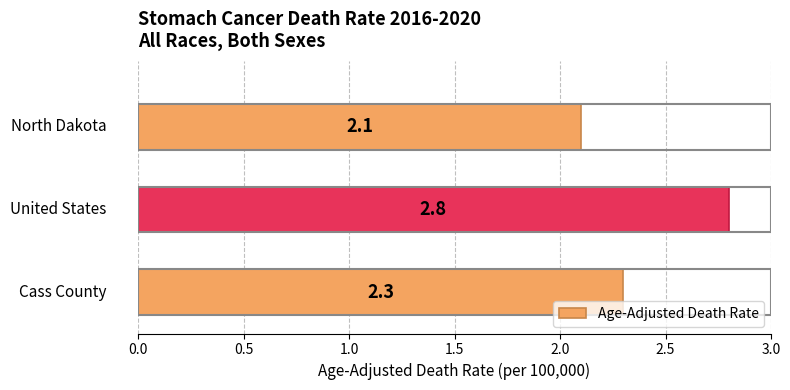

Are the bars horizontal?

Yes